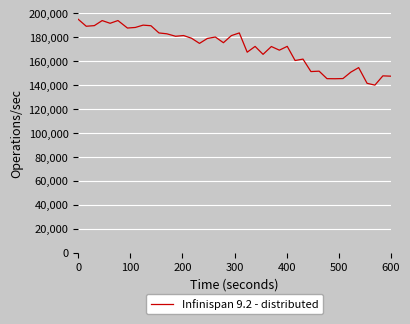

What is the minimum value shown in the chart?

140000.0